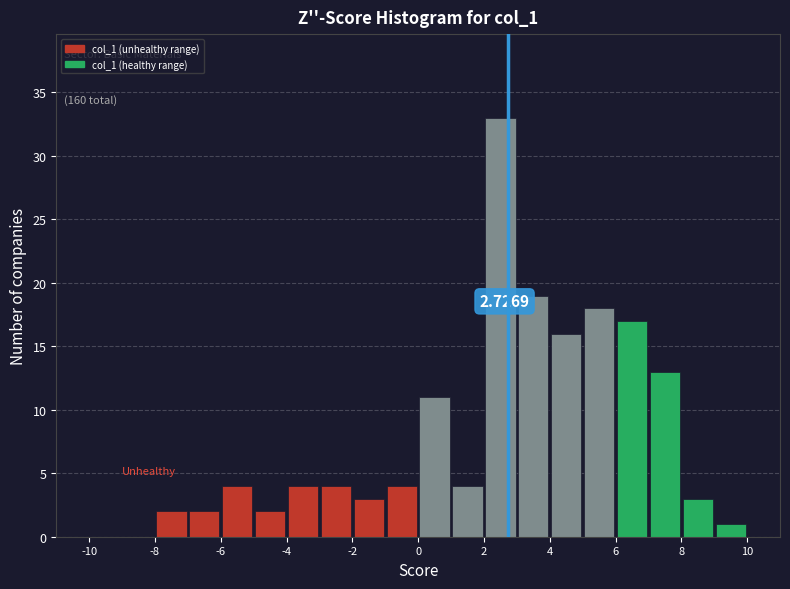

Which range on the x-axis has the tallest bar?

2 to 3